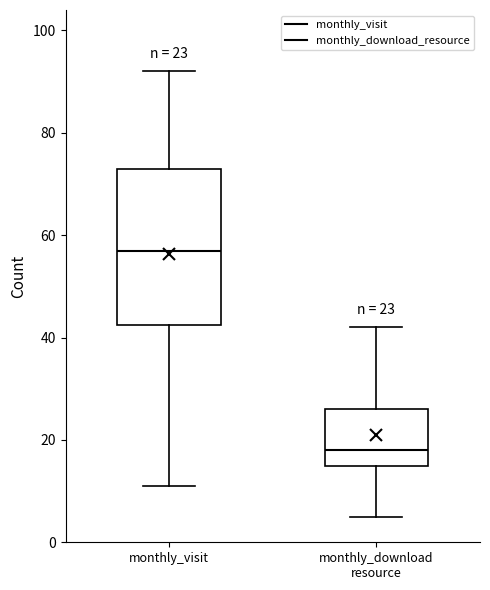

Comparing the boxes themselves (not the whiskers), which one is the tallest?

monthly_visit